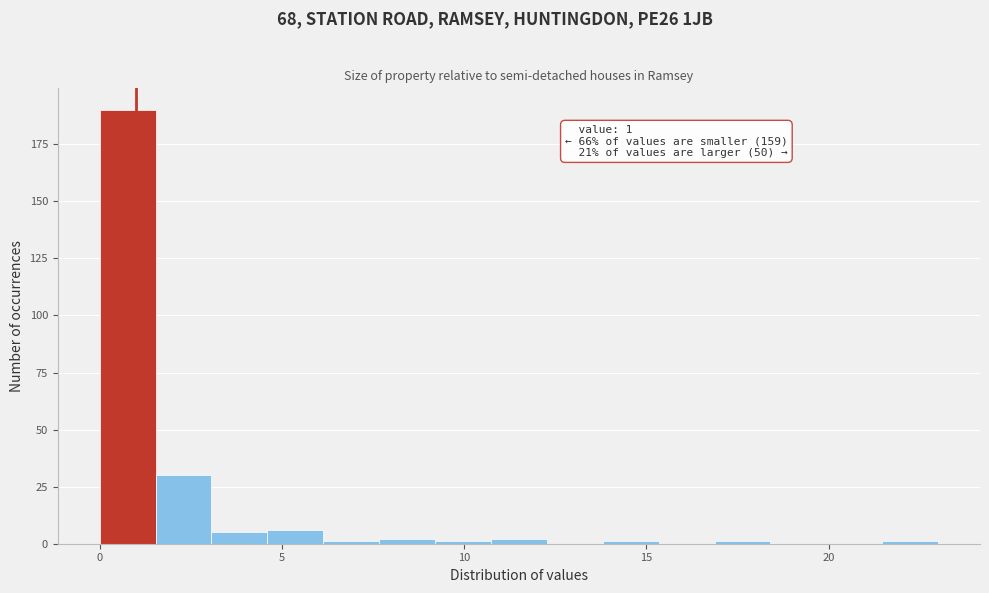

Around what value on the x-axis is the tallest bar? Give the approximate position of its centre, as read against the axis.

1.0